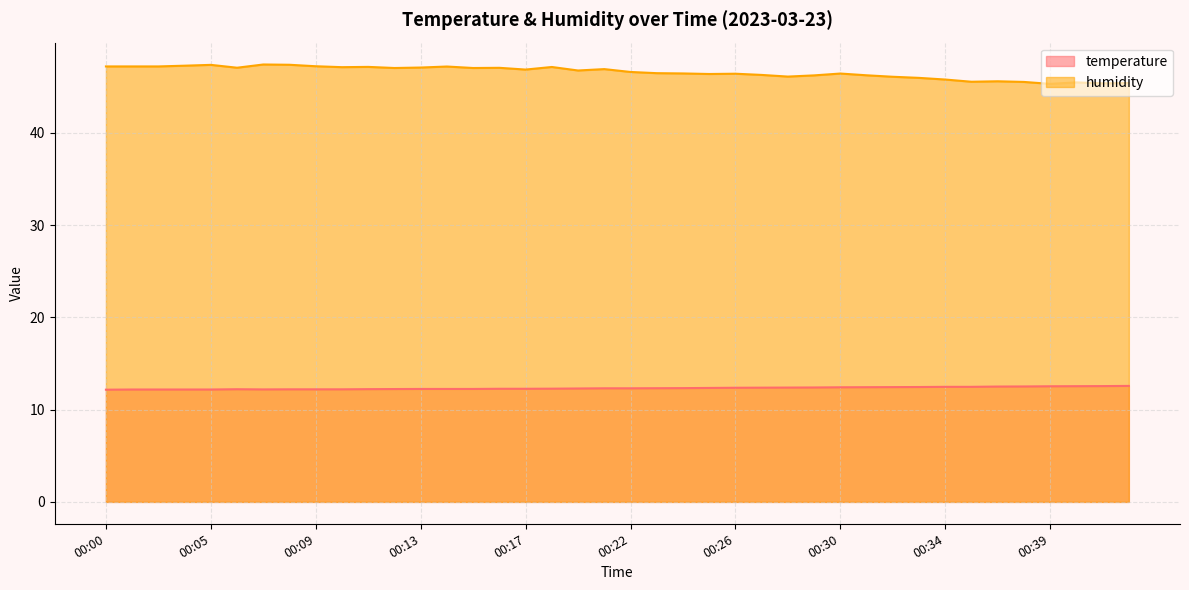

Read the temperature value at 00:00.

12.2